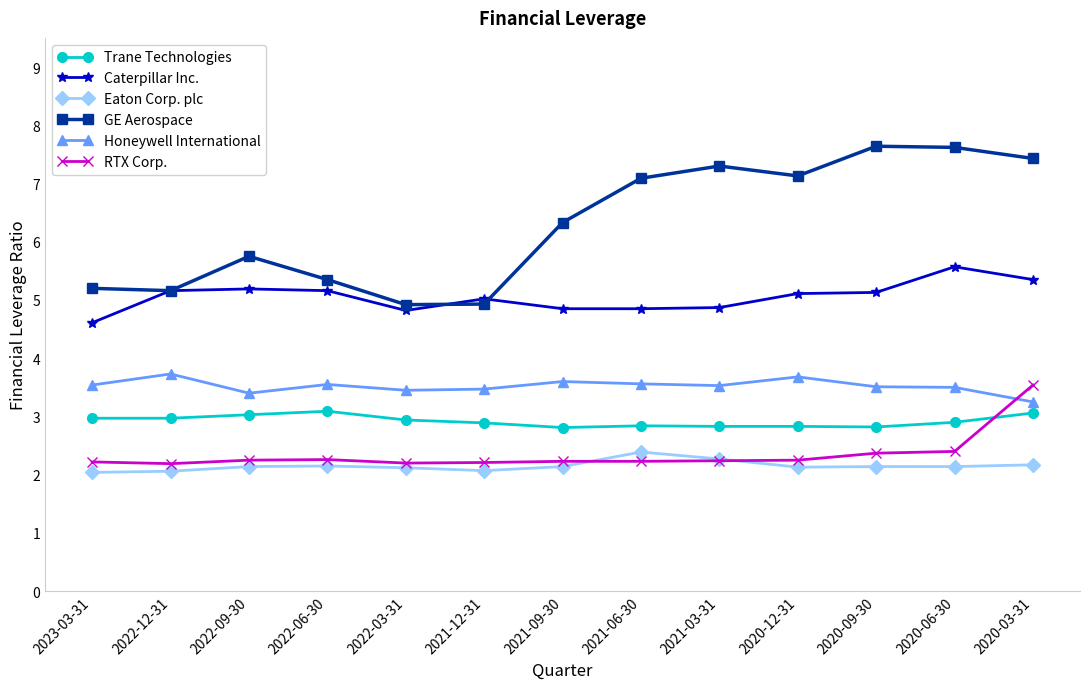

The RTX Corp. series shows 3.5 at 2020-12-31. True or false?

False